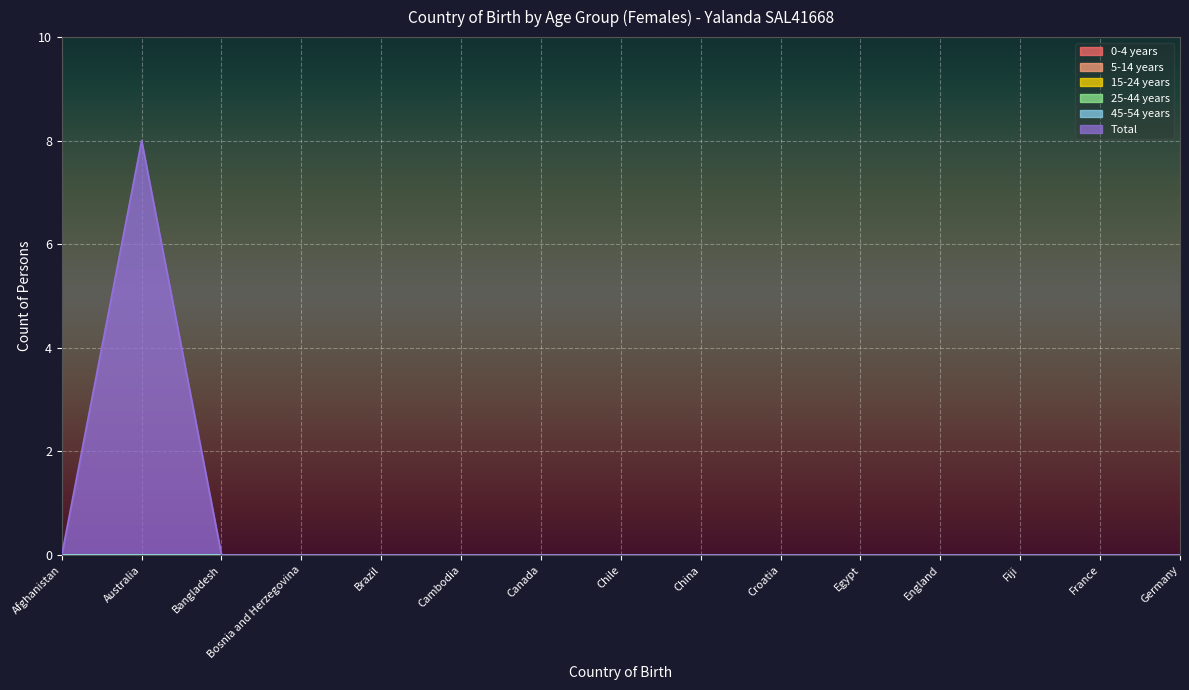

True or false: 15-24 years has a value of 0 at Canada.

True